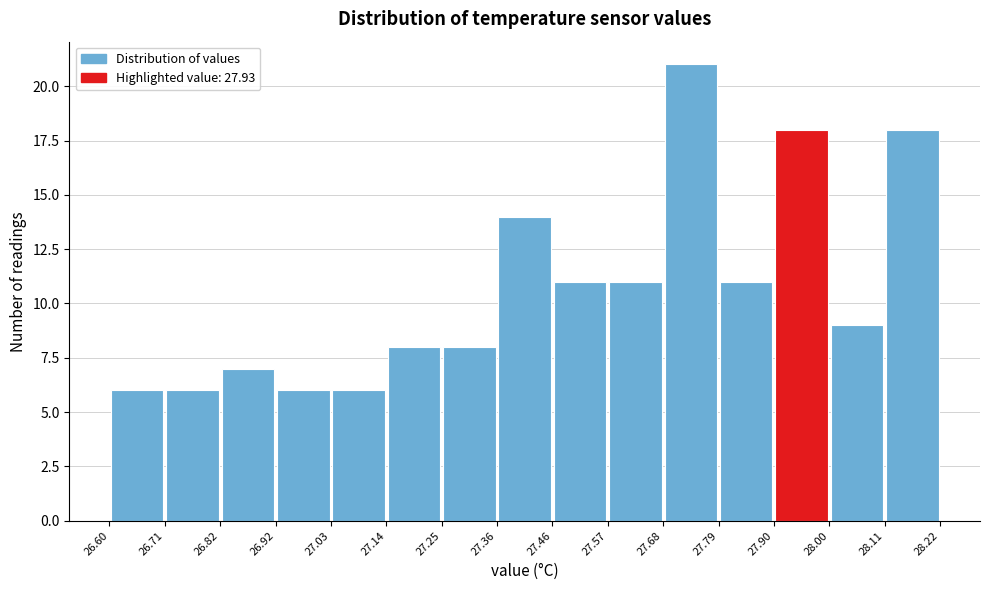

Reading left to right, list every bar in this chart as the range it spans on the x-axis followed by its height. The values are not printed on the chart, so give them approximately, as read against the axis.

26.60 to 26.71: 6
26.71 to 26.82: 6
26.82 to 26.92: 7
26.92 to 27.03: 6
27.03 to 27.14: 6
27.14 to 27.25: 8
27.25 to 27.36: 8
27.36 to 27.46: 14
27.46 to 27.57: 11
27.57 to 27.68: 11
27.68 to 27.79: 21
27.79 to 27.90: 11
27.90 to 28.00: 18
28.00 to 28.11: 9
28.11 to 28.22: 18